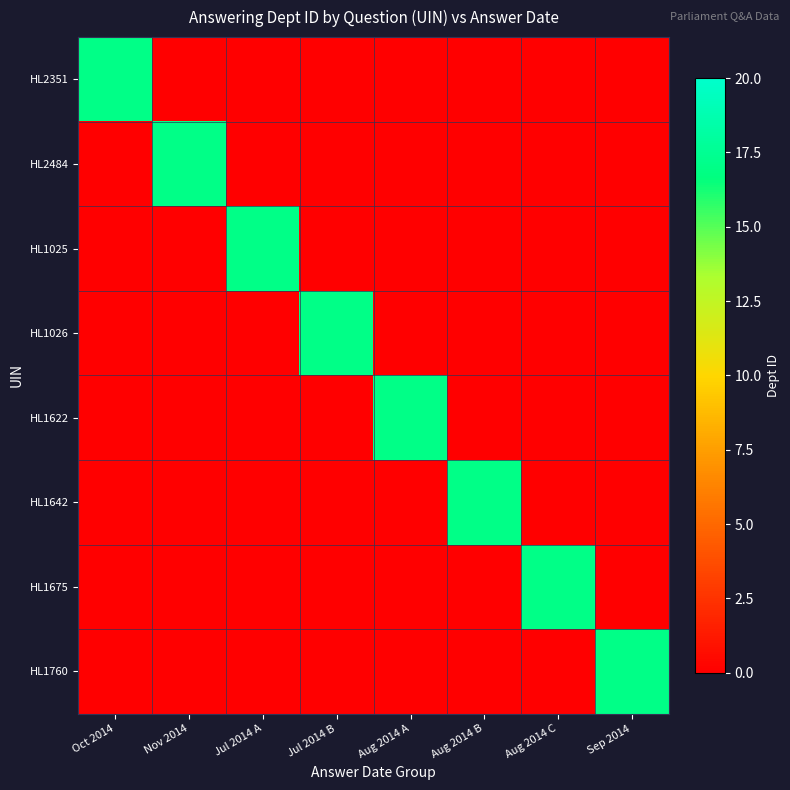

Rank the series at Aug 2014 B from lowest to highest value.

HL2351, HL2484, HL1025, HL1026, HL1622, HL1675, HL1760, HL1642